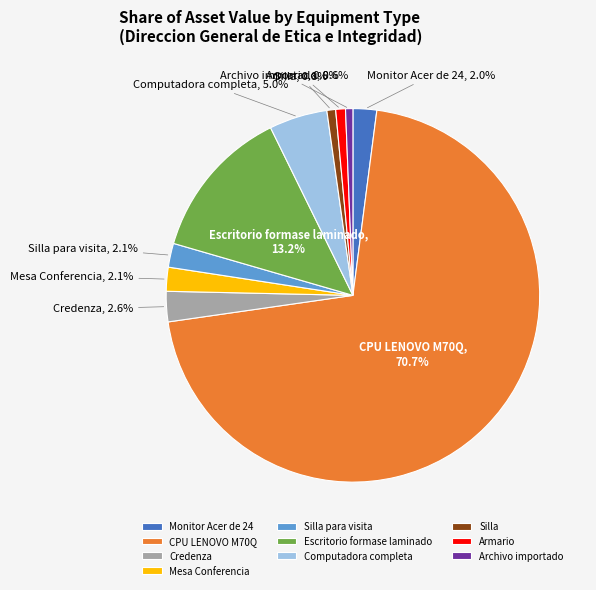

The Silla slice represents 1% of the pie. True or false?

True